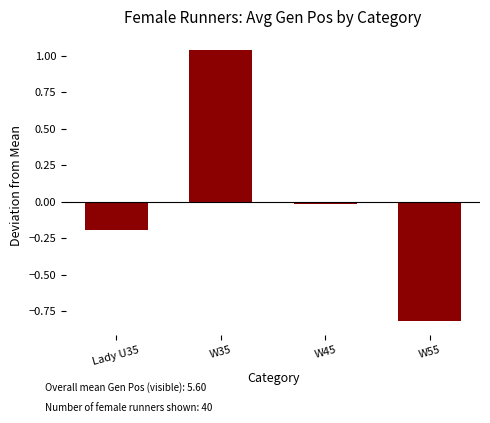

Which has a higher value, W55 or Lady U35?

Lady U35